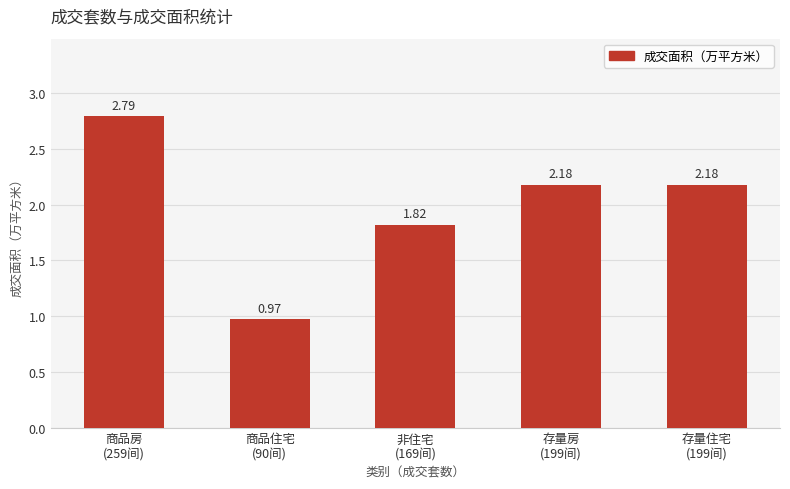

What is the sum of all values?

9.9